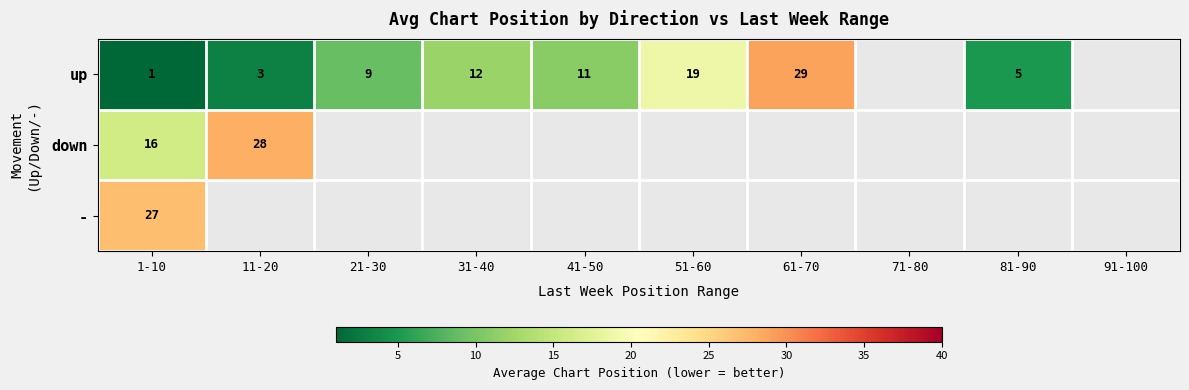

True or false: down has a value of 26 at 1-10.

False